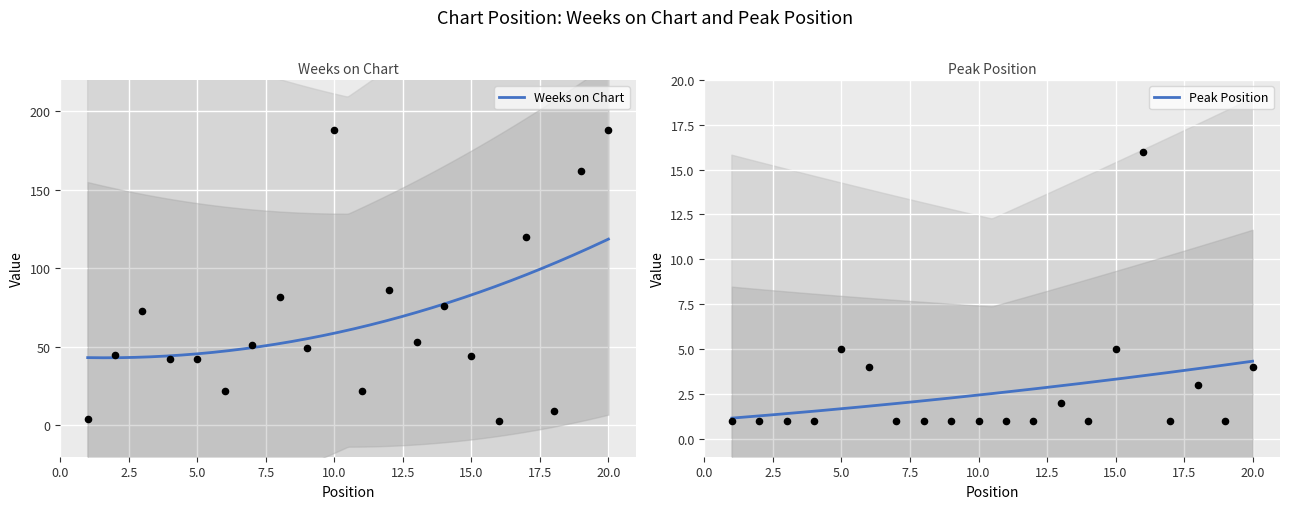

What are all the series names shown in the legend?

Weeks on Chart, Peak Position